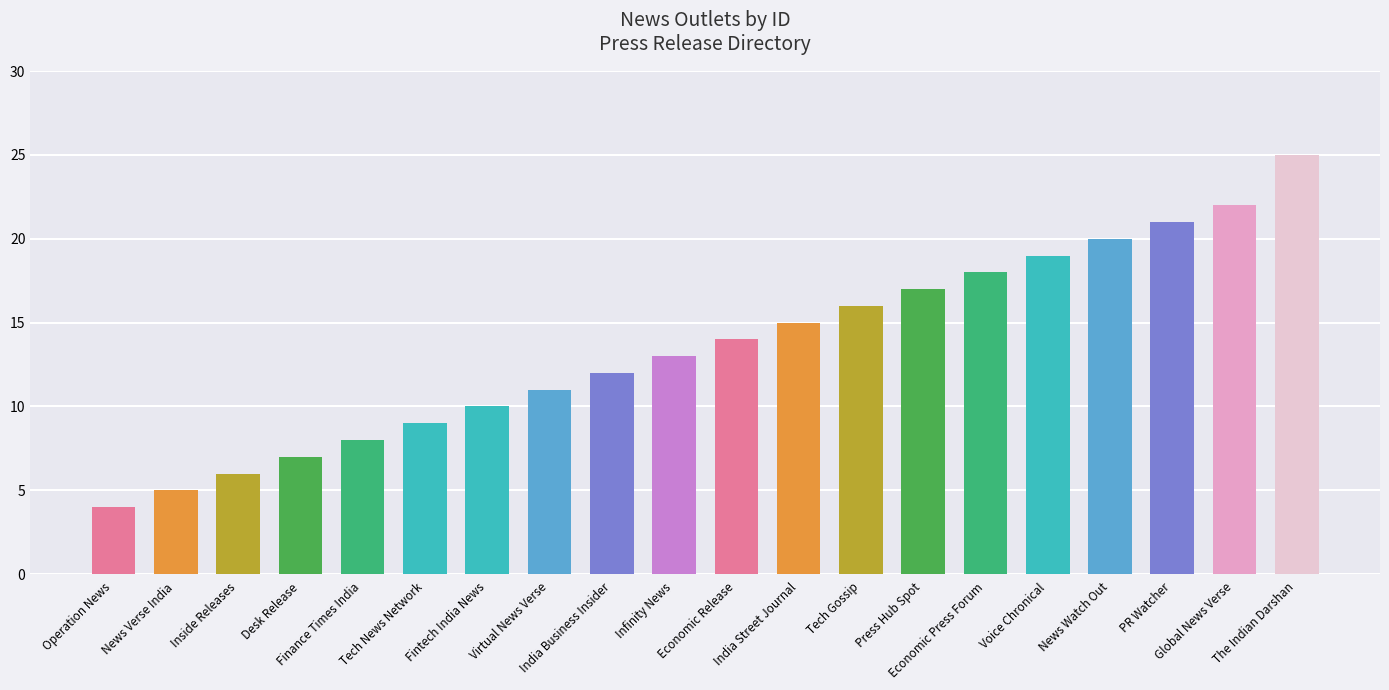

How many data points does each series have?

20